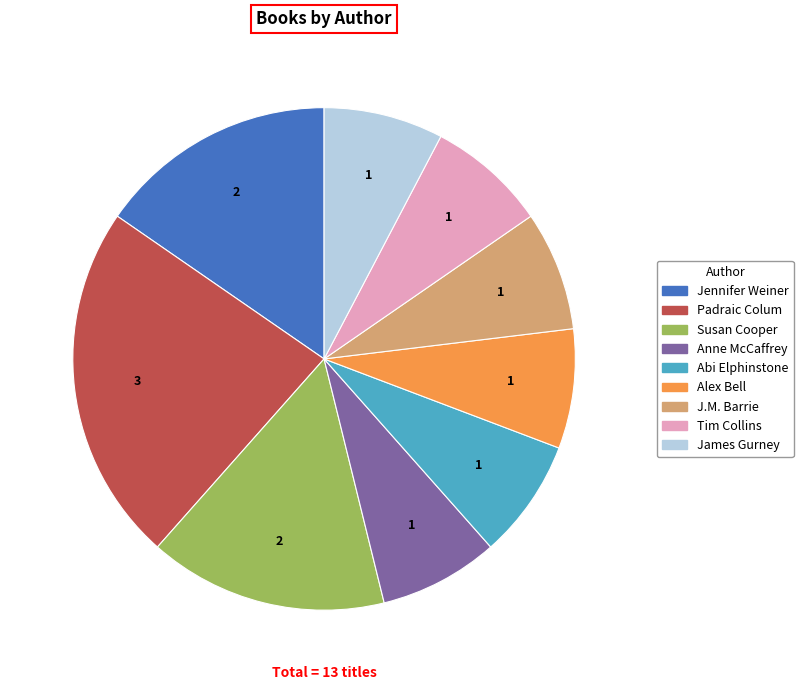

Combined, do James Gurney and Alex Bell account for over 50%?

No